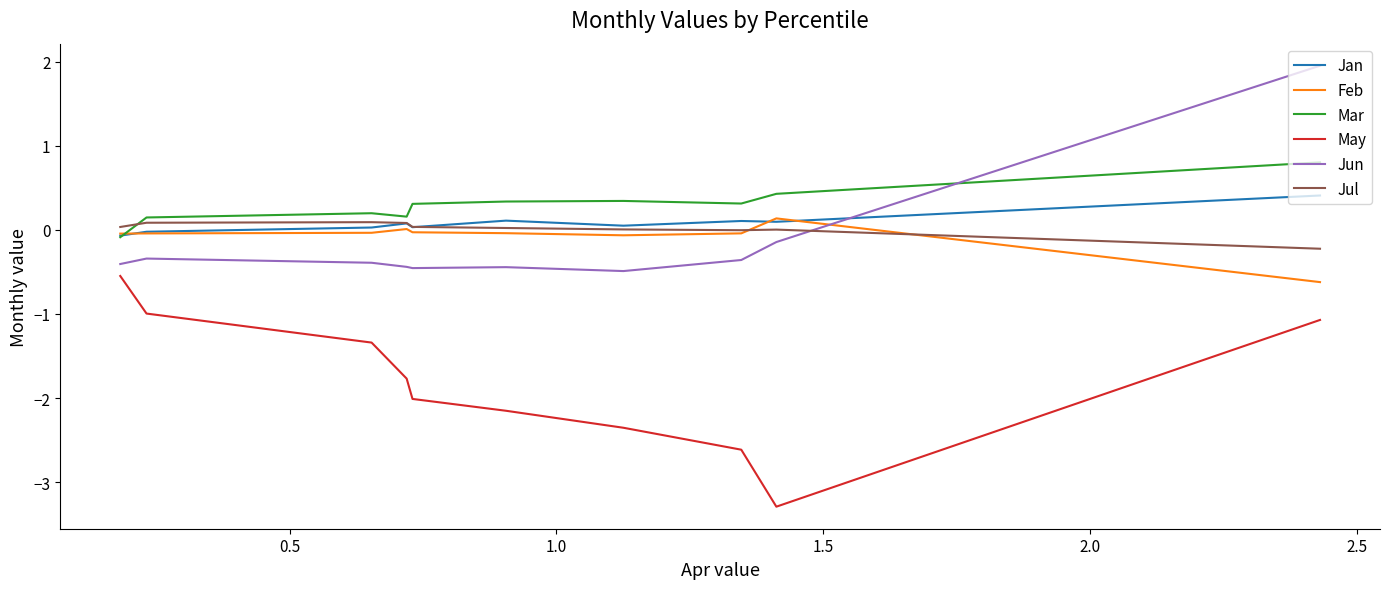

True or false: Feb and May intersect in this chart.

False